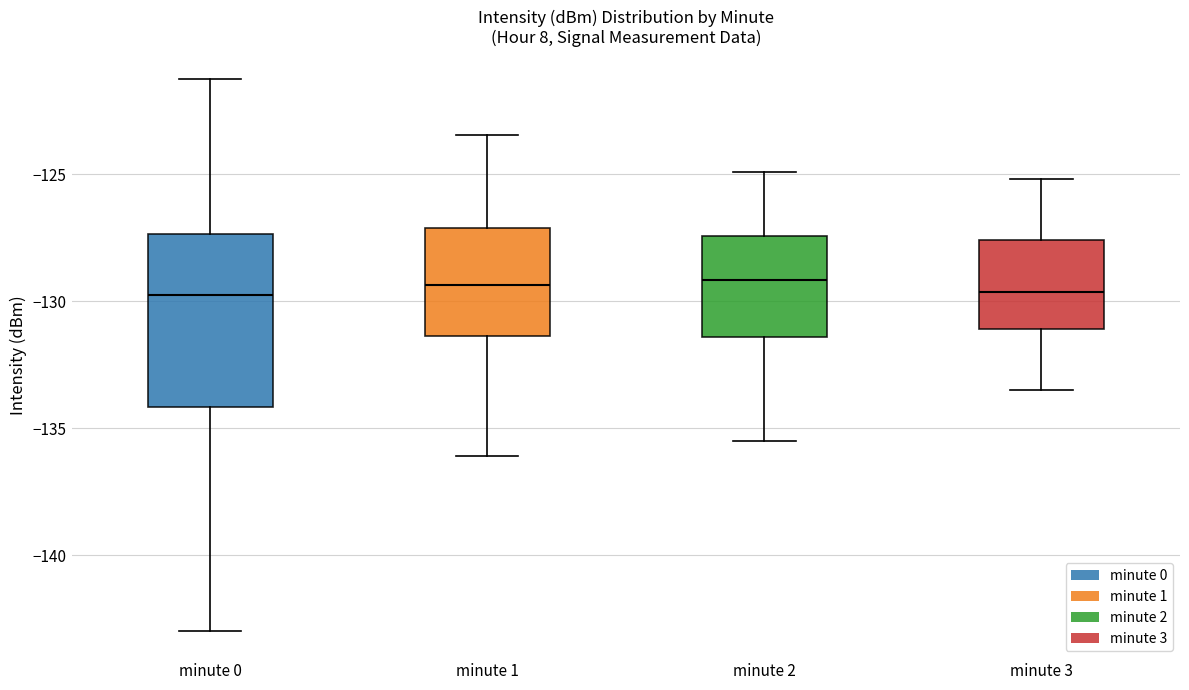

Where is the upper edge of the box for minute 1 on the y-axis? The values are not printed on the chart, so give them approximately, as read against the axis.

-127.0